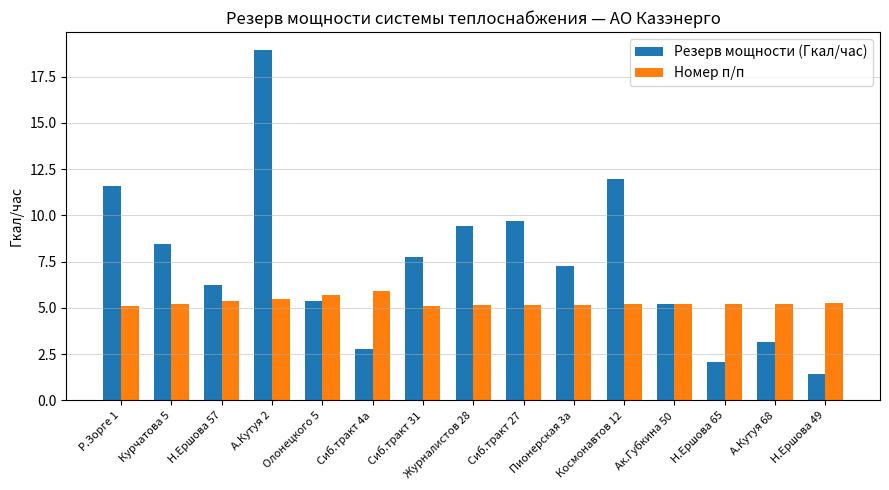

What is the average value of the Резерв мощности (Гкал/час) series?

7.4